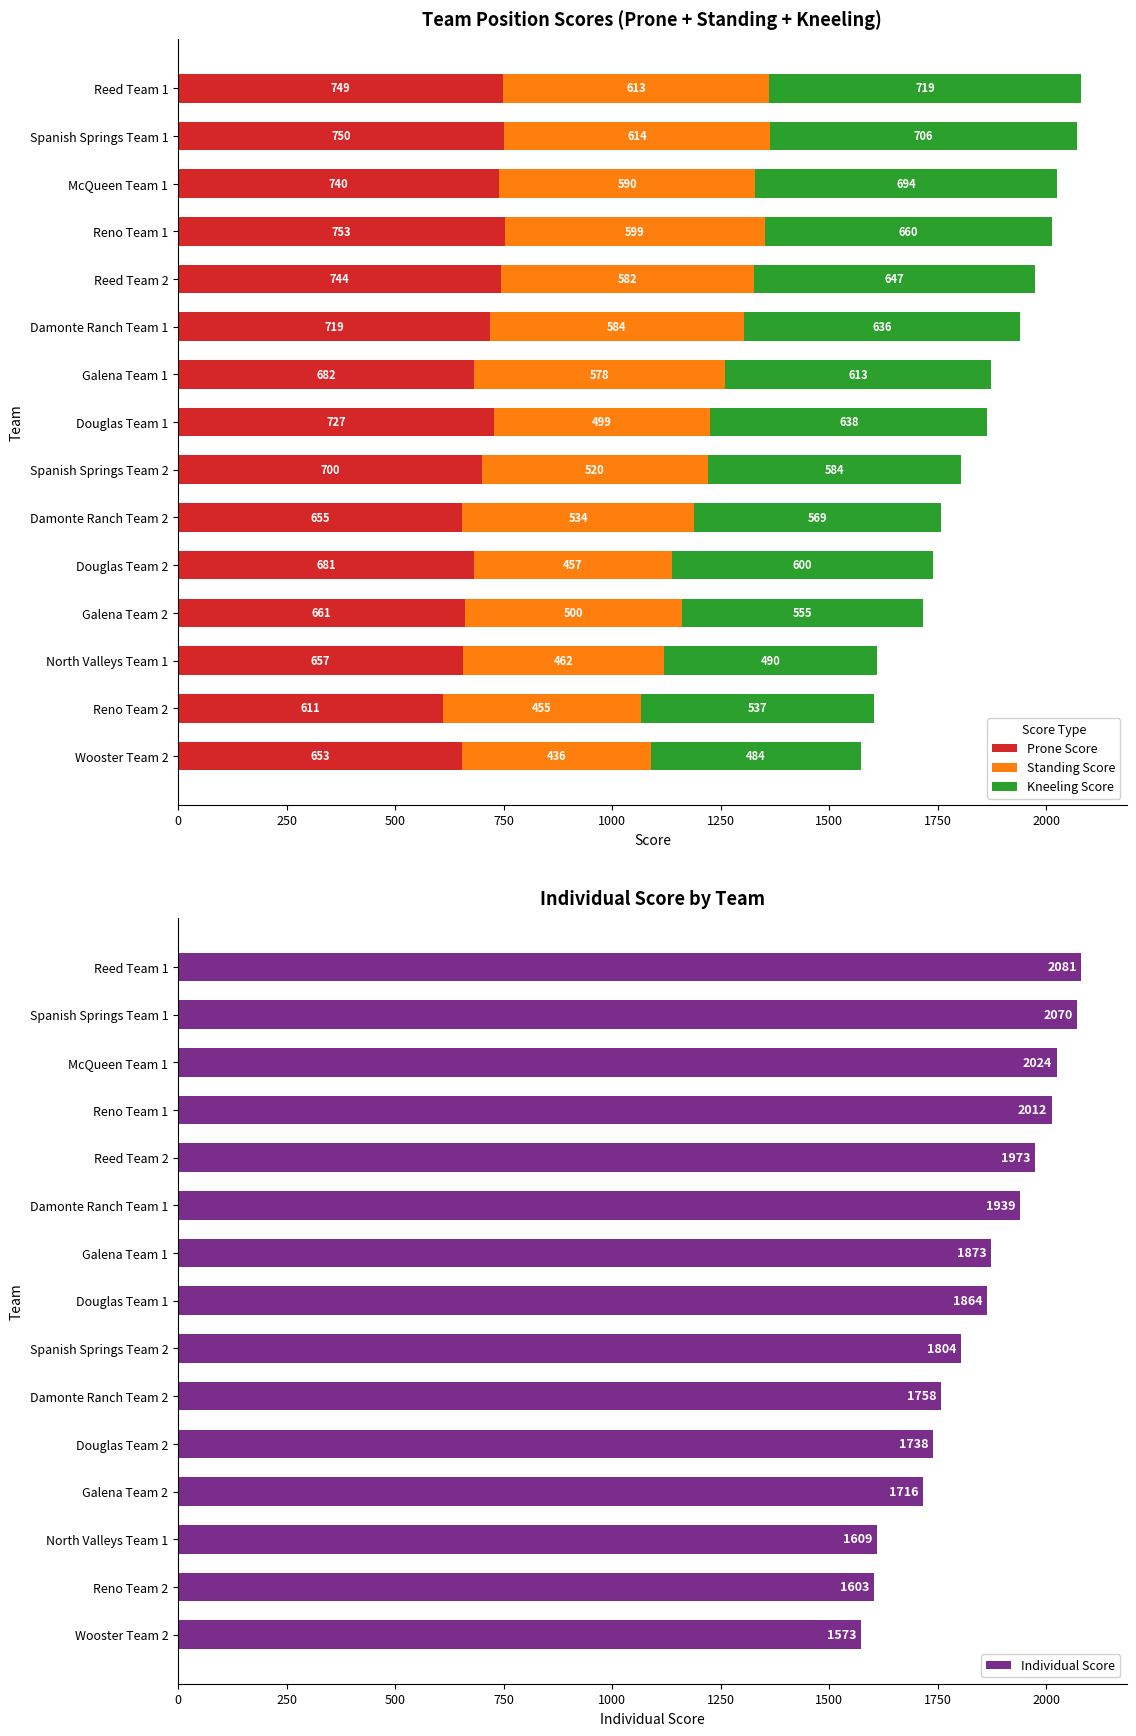

What is the difference between the second highest and second lowest values in the Prone Score series?

97